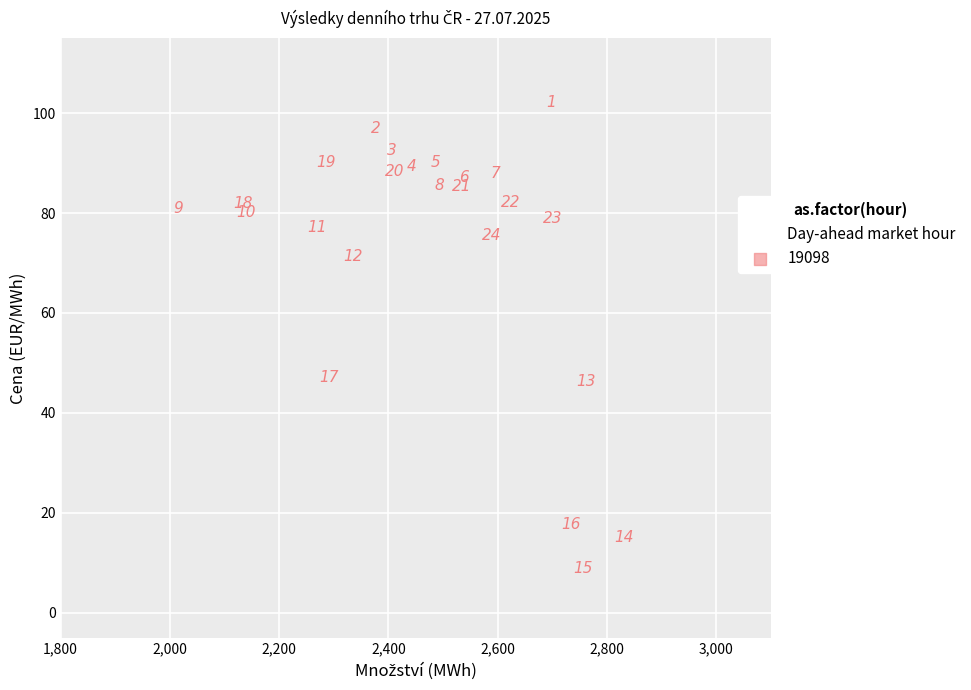

What Y value in the scatter plot is closest to 55?

47.1